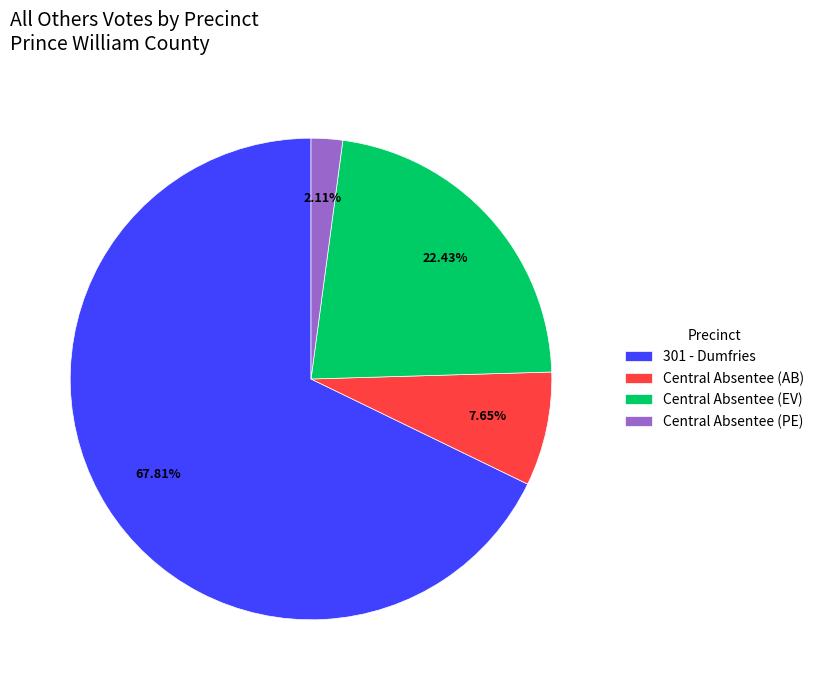

Which category has the biggest portion of the pie?

301 - Dumfries